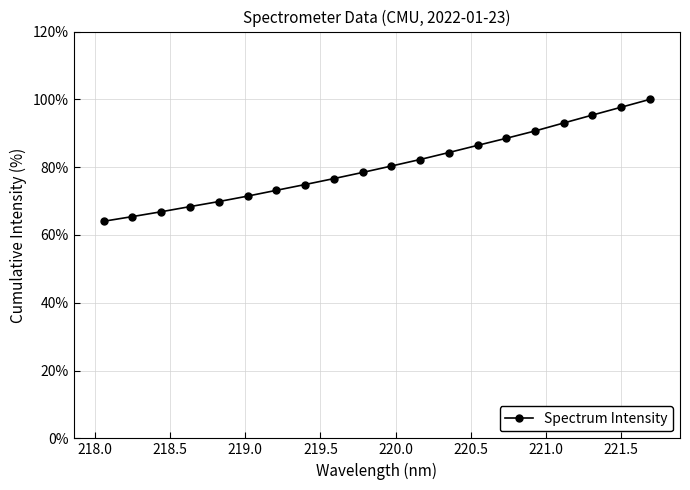

Count the number of categories in the chart.

20